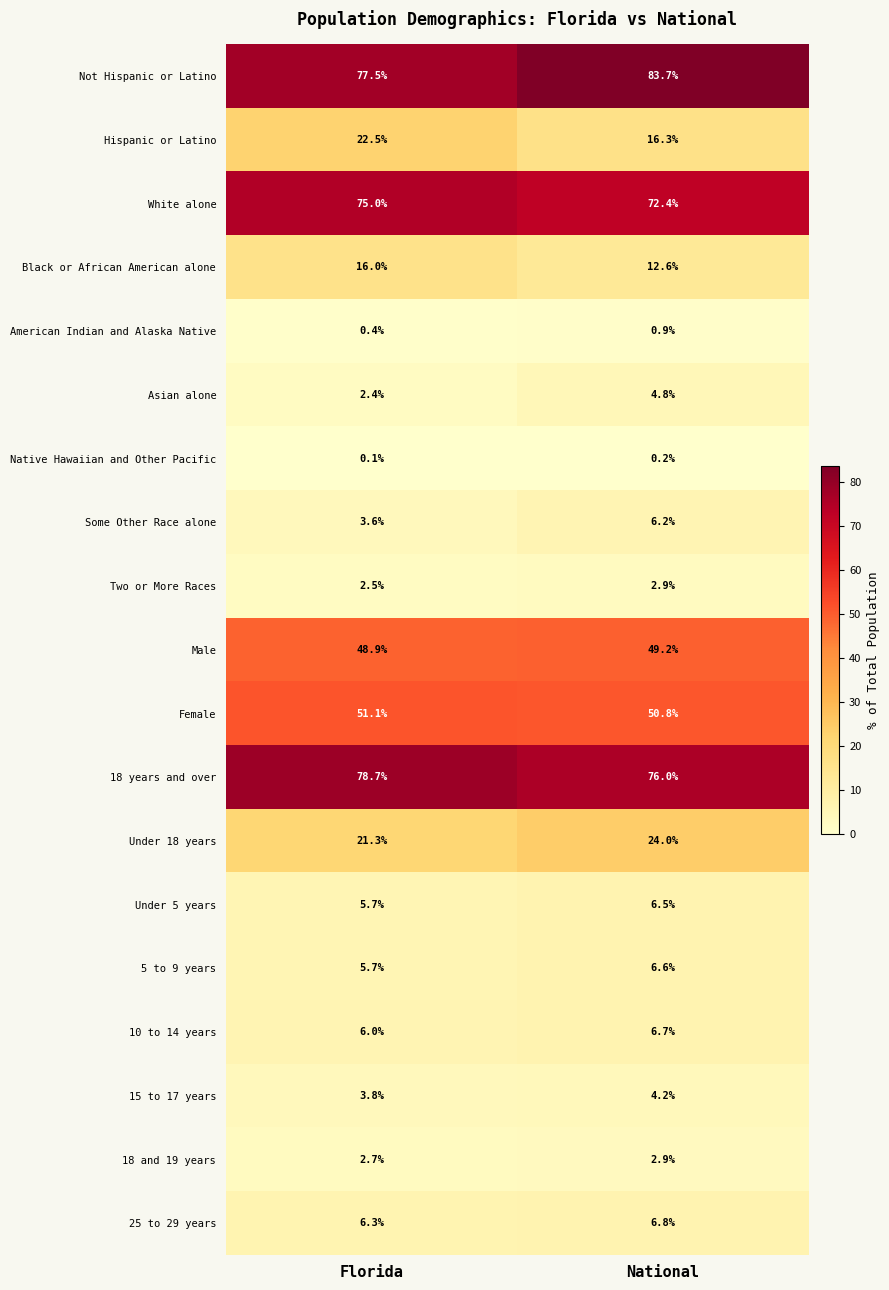

What is the difference between the maximum and minimum values in the 5 to 9 years series?

0.9